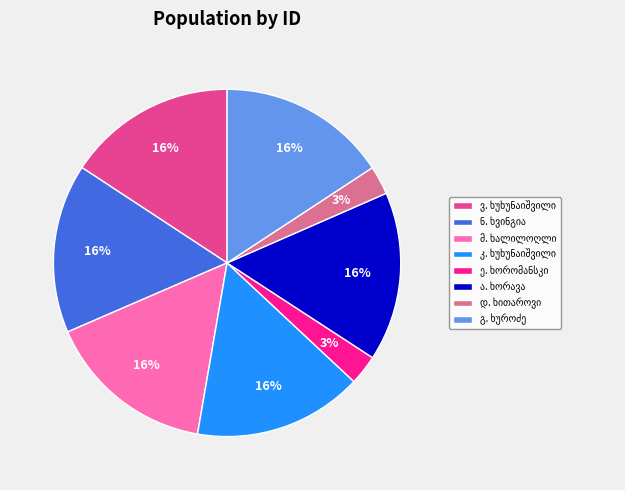

How many slices are in this pie chart?

8